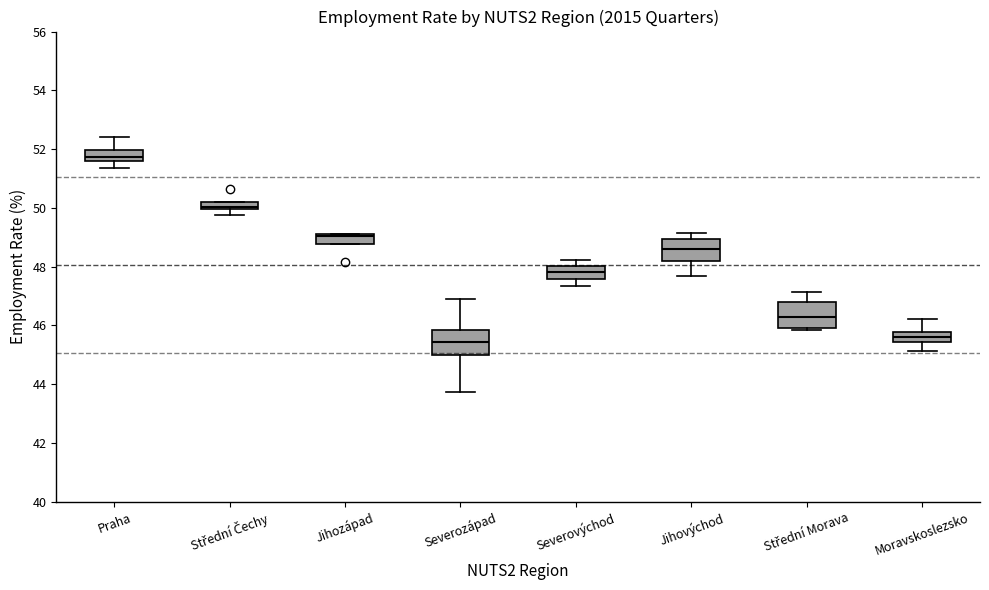

Where is the upper edge of the box for Jihovýchod on the y-axis? The values are not printed on the chart, so give them approximately, as read against the axis.

49.0